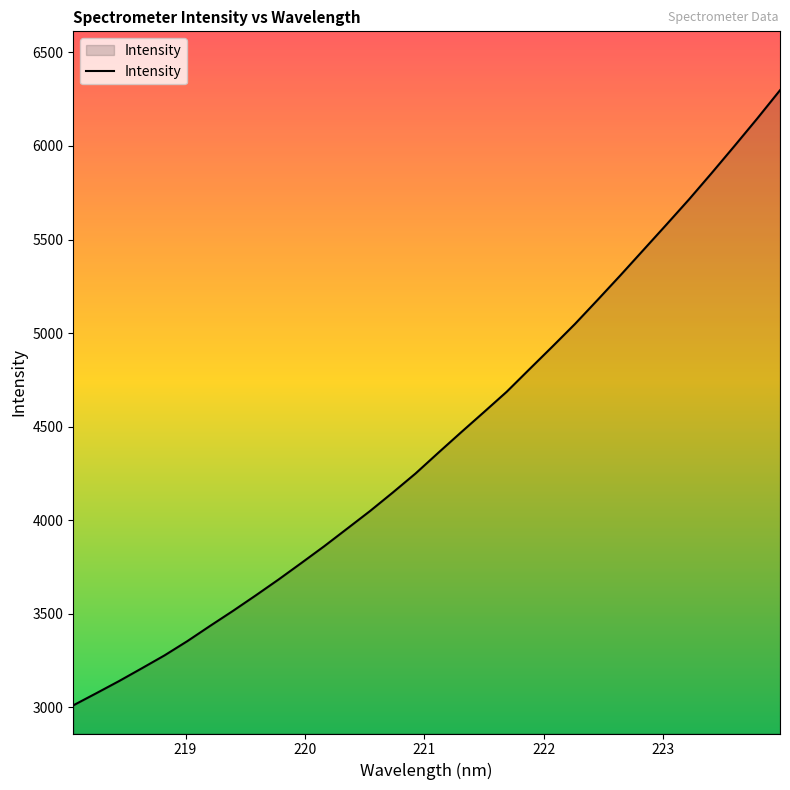

What is the minimum value shown in the chart?

3009.9